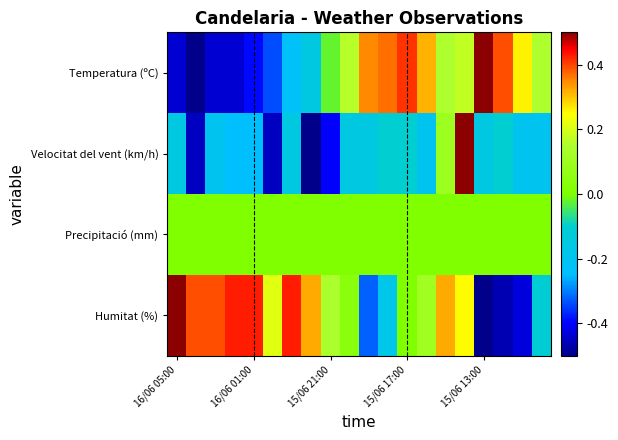

What is the spread (max minus min) of values at 9?

0.3